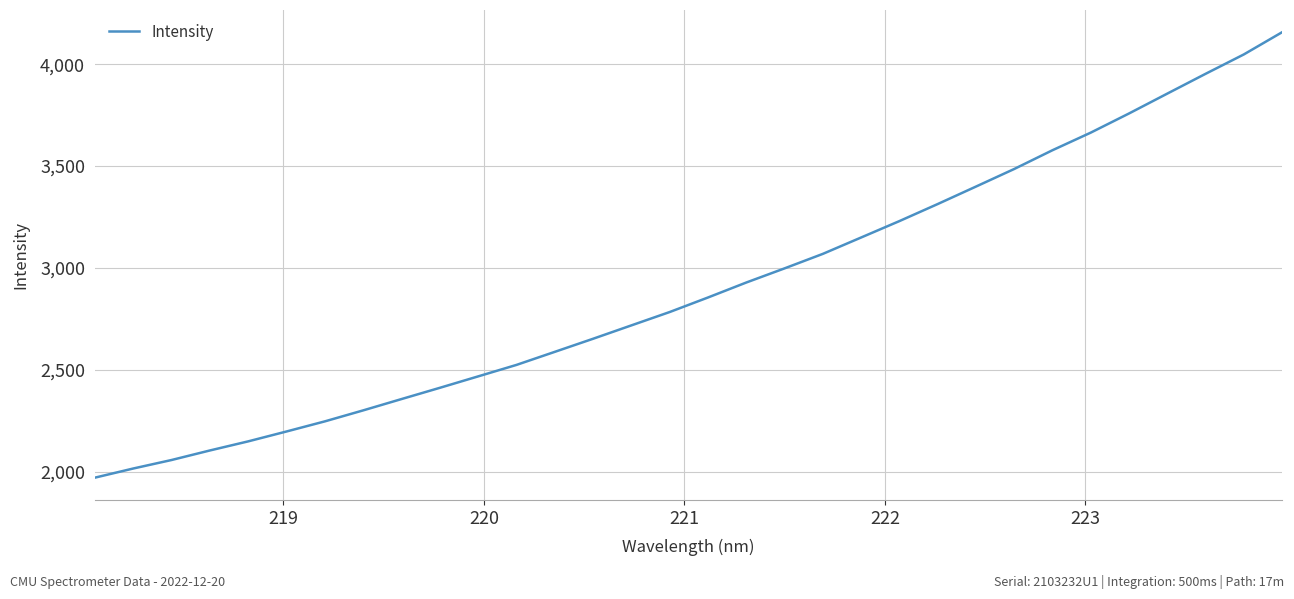

What is the sum of all values?

92983.2